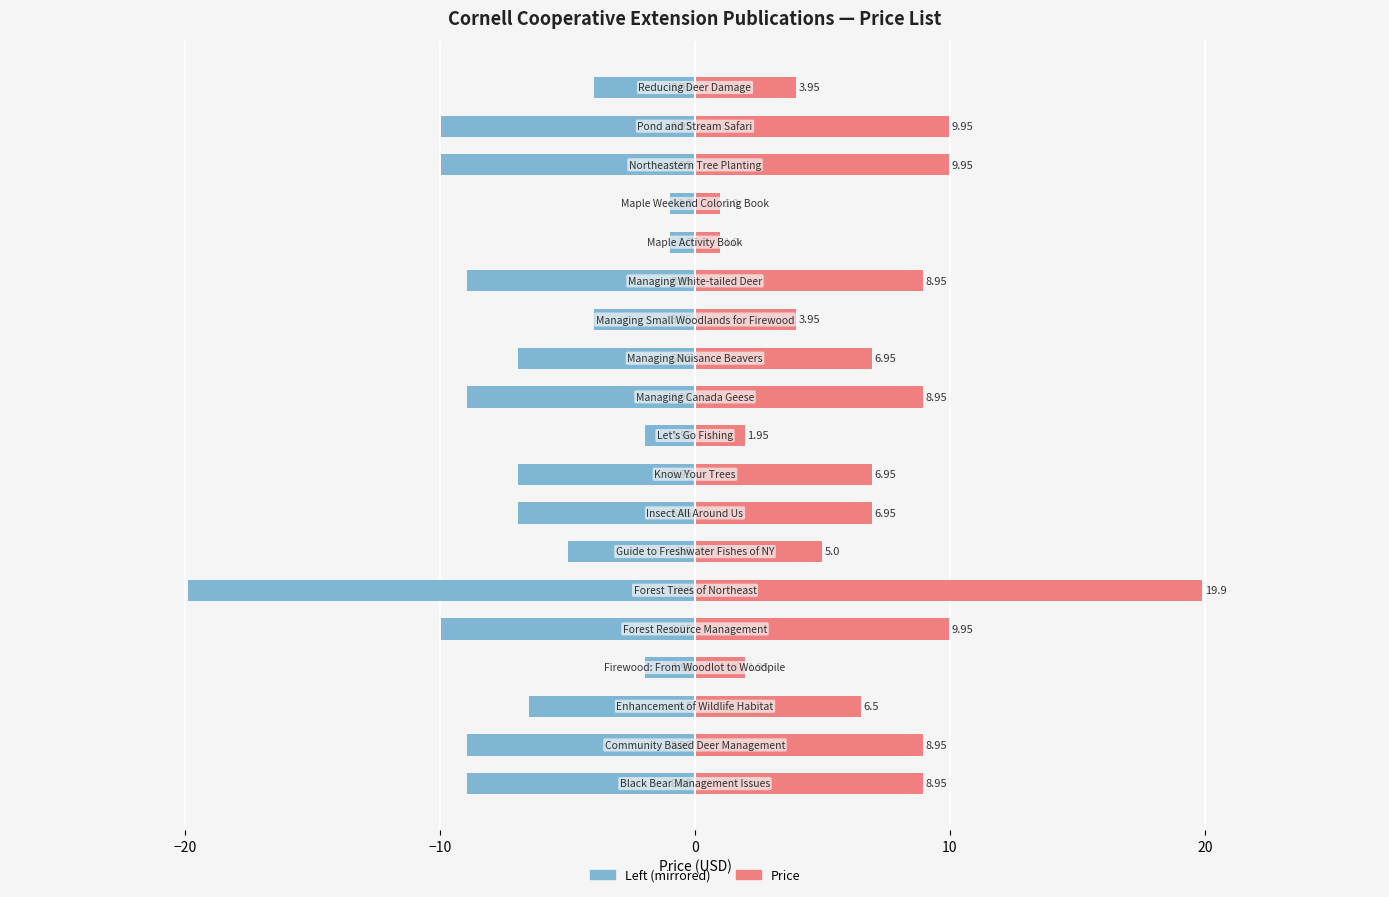

What value does the Price (Right) series have at 9?

1.9